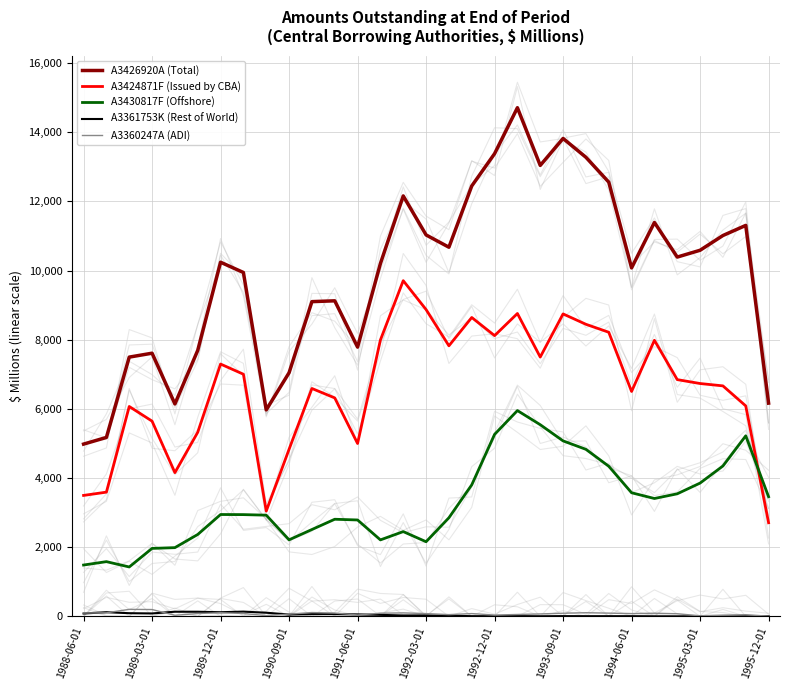

True or false: A3426920A (Total) and A3424871F (Issued by CBA) intersect in this chart.

False